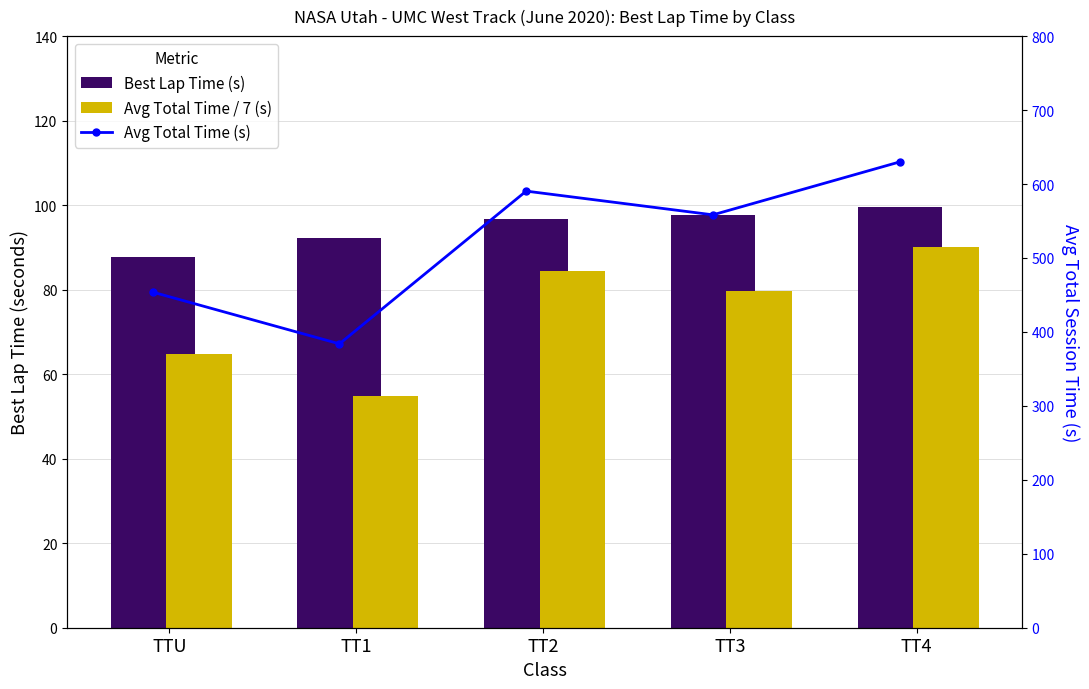

Rank the series by their maximum value, from highest to lowest.

Avg Total Time (s), Best Lap Time (s), Avg Total Time / 7 (s)